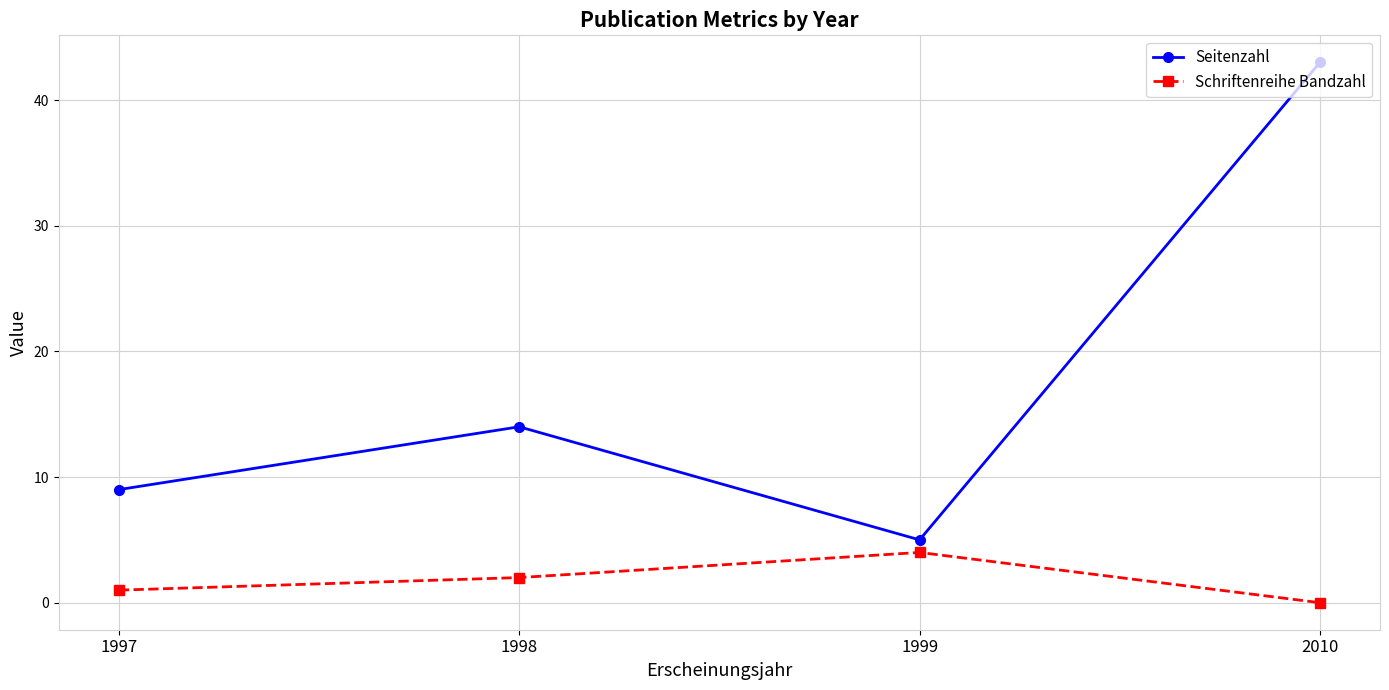

True or false: Schriftenreihe Bandzahl and Seitenzahl intersect in this chart.

False